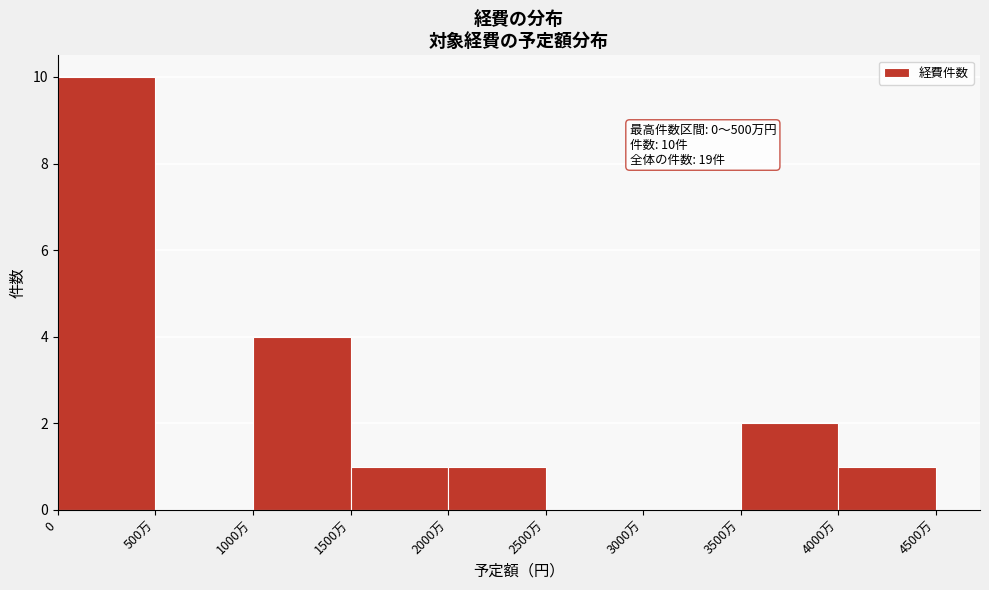

Reading left to right, extract all data points from this chart.

0=10	500万=0	1000万=4	1500万=1	2000万=1	2500万=0	3000万=0	3500万=2	4000万=1